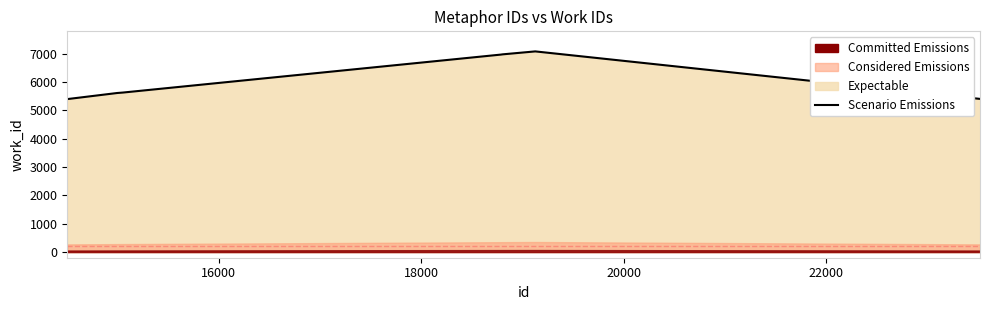

How many lines are shown in the chart?

1